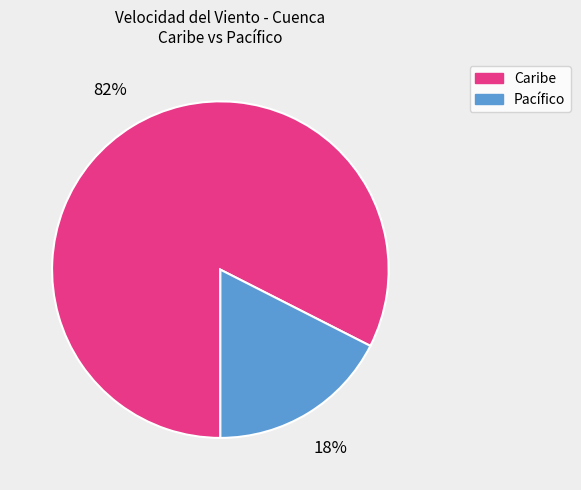

The Caribe slice represents 74% of the pie. True or false?

False